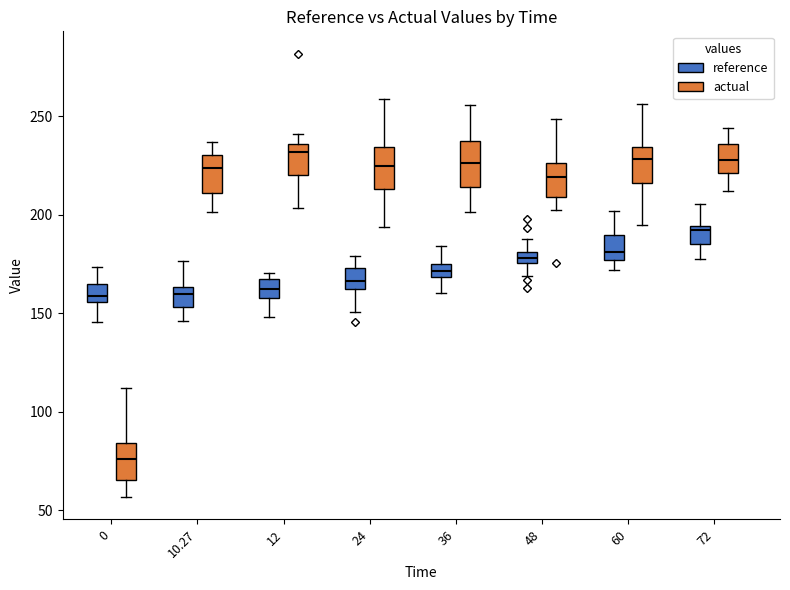

Which box's median line is the lowest?

0 (actual)